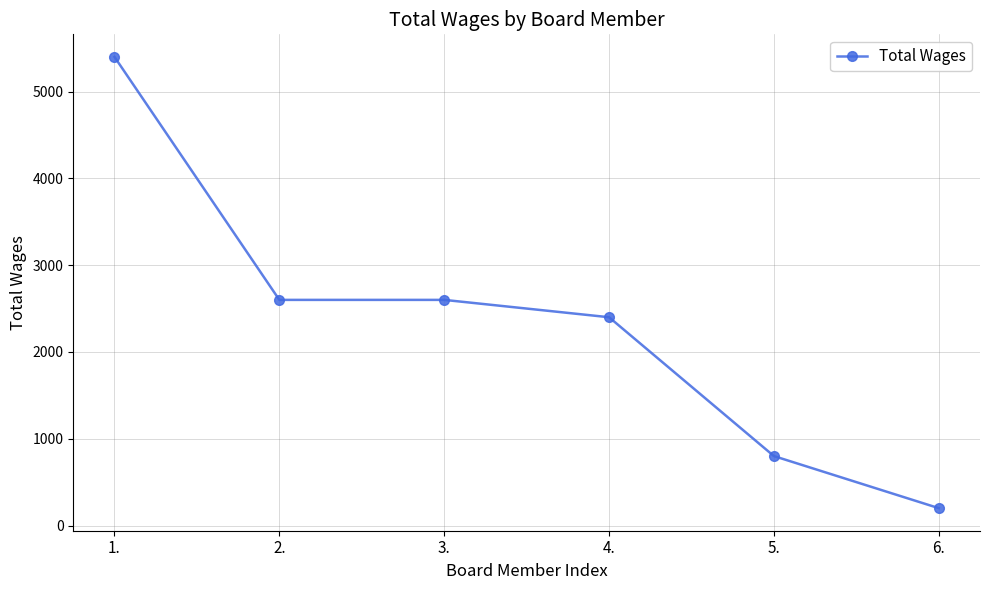

Reading left to right, list all the values displayed in this chart.

5400	2600	2600	2400	800	200